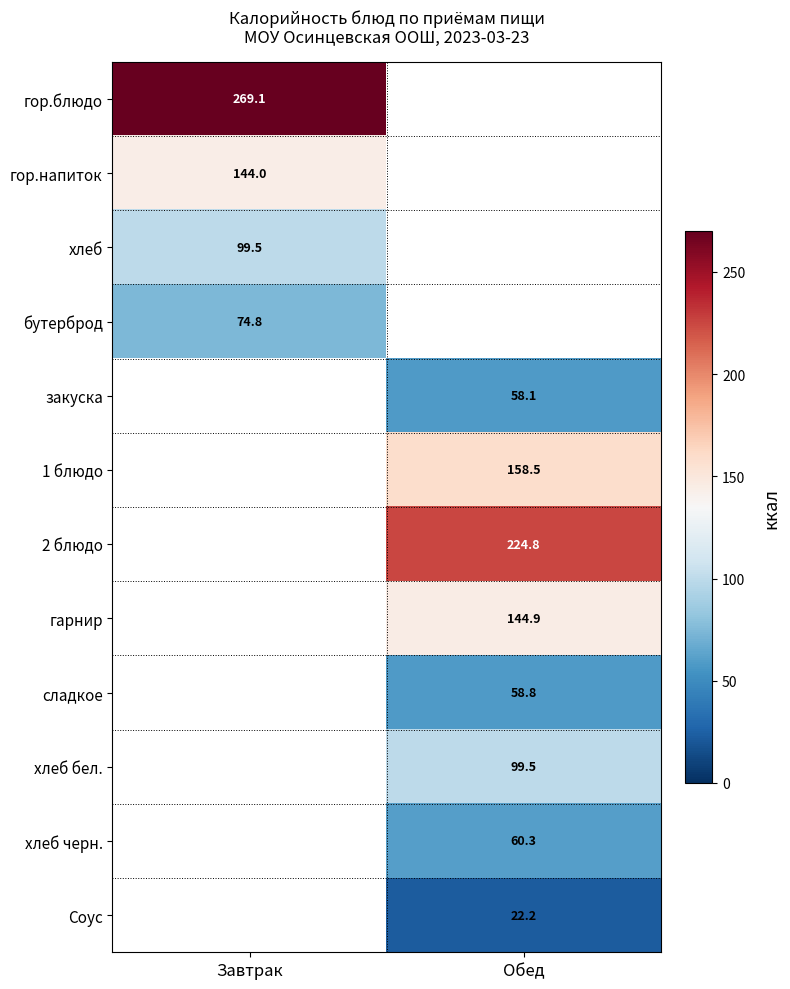

The Соус series shows 10.0 at Обед. True or false?

False